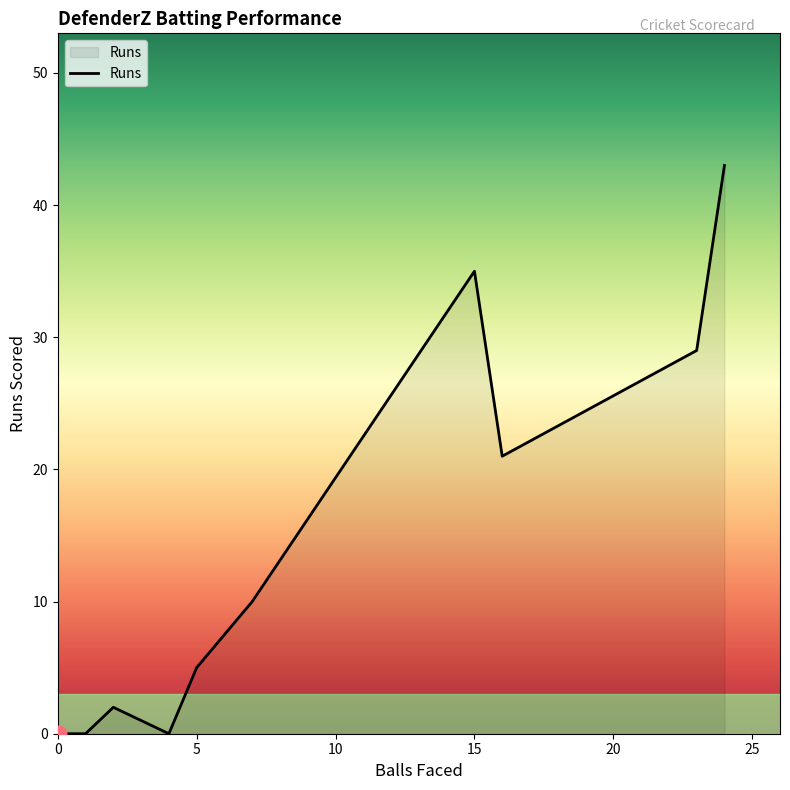

What is the difference between the maximum and minimum values in the Balls series?

24